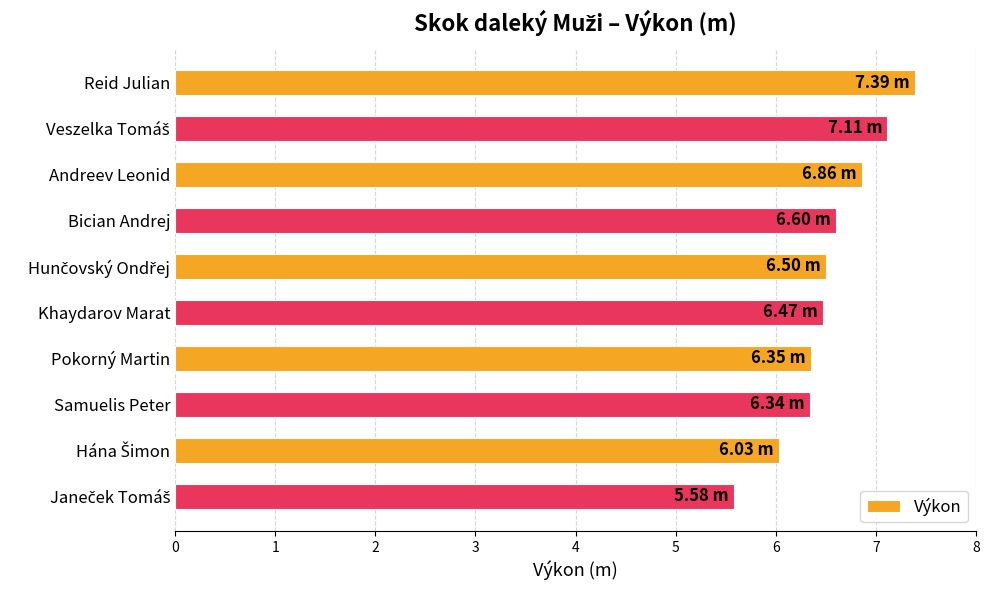

What is the difference between the maximum and minimum values?

1.8